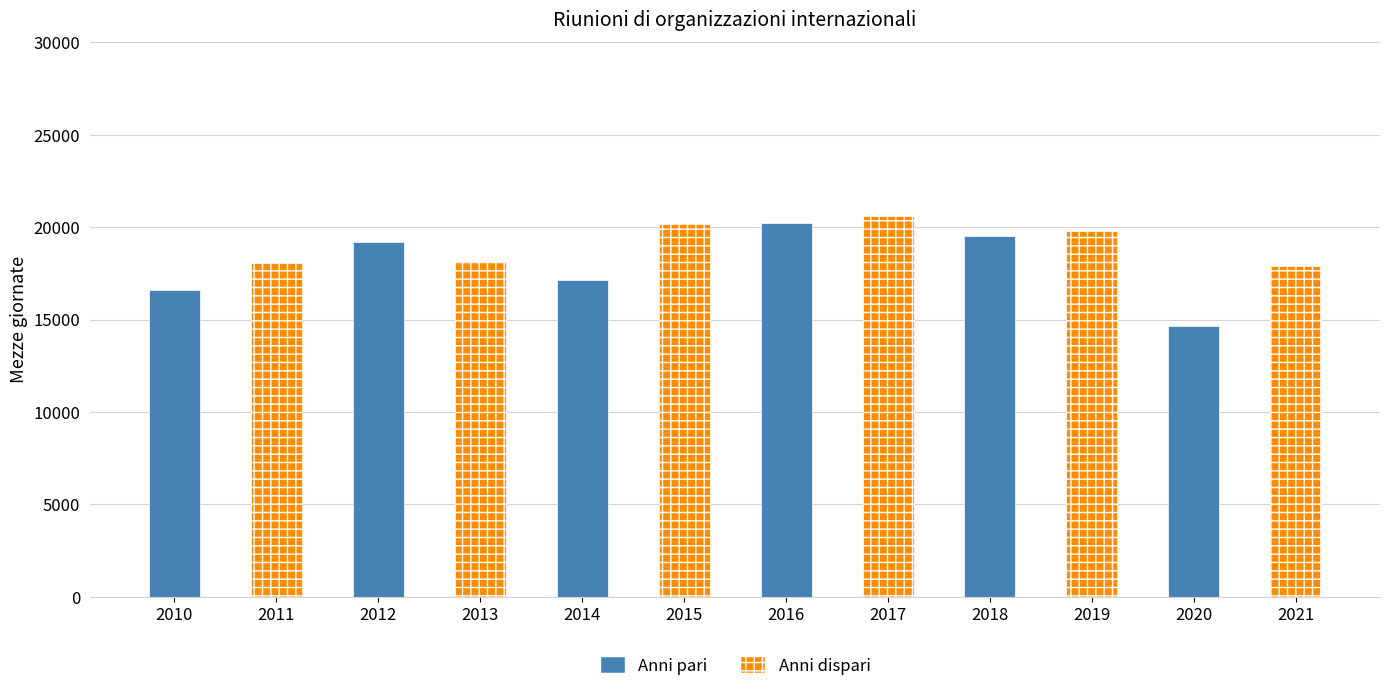

The value at 2019 is 30413. True or false?

False